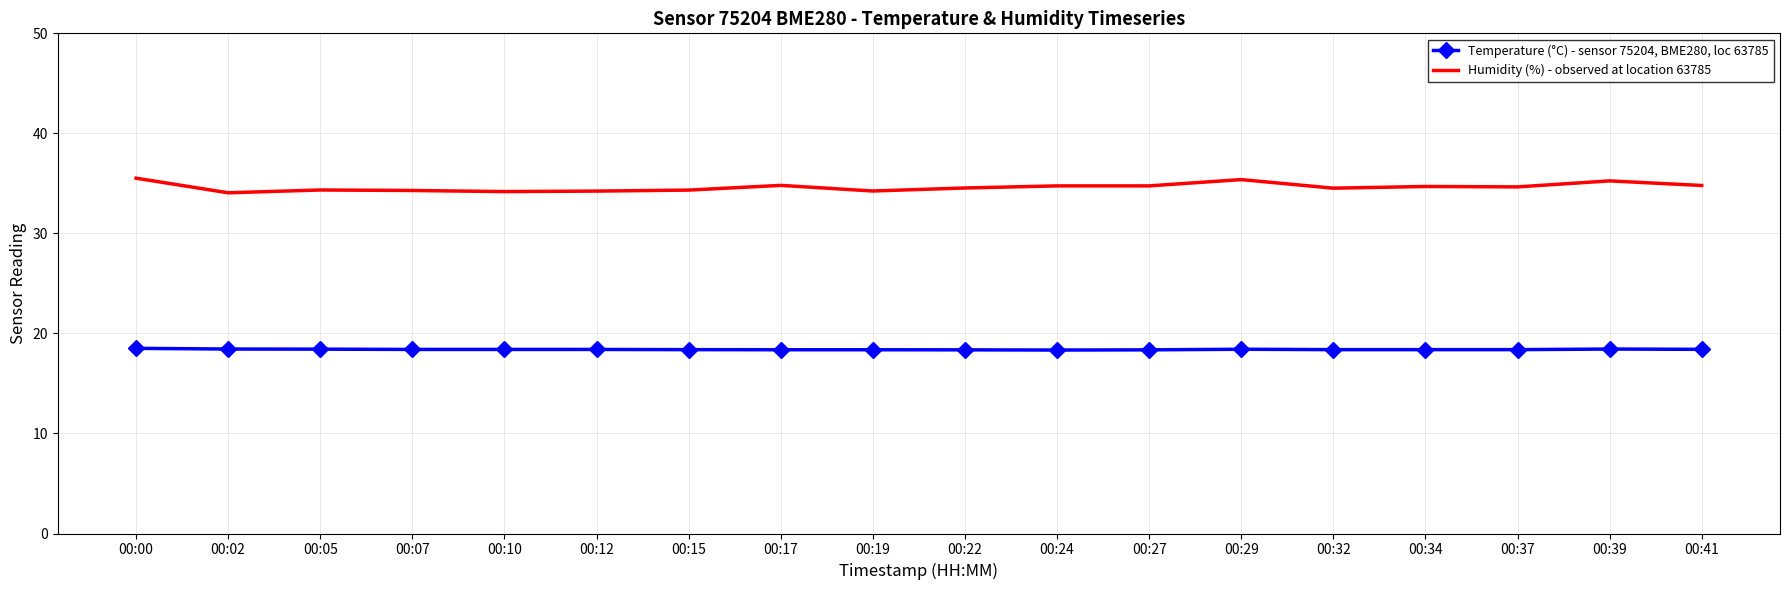

The value of Temperature (°C) - sensor 75204, BME280, loc 63785 at 00:27 is 8.1. True or false?

False